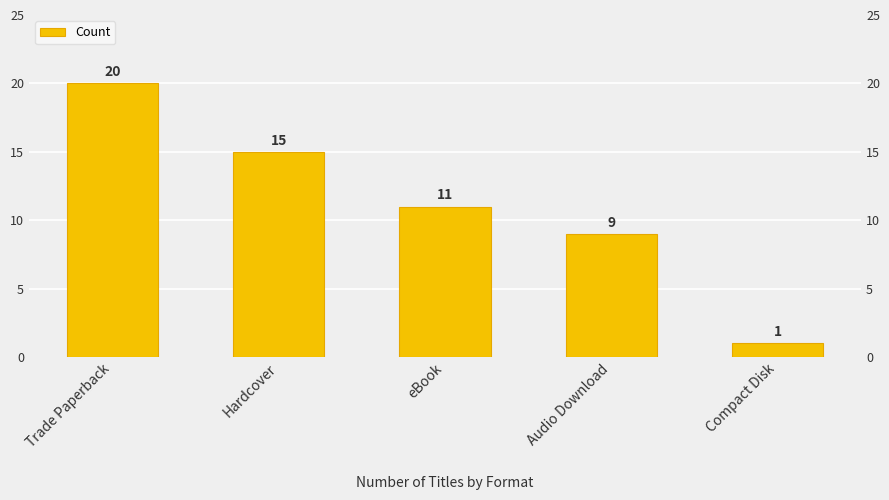

Is it true that the value at eBook is 8?

False